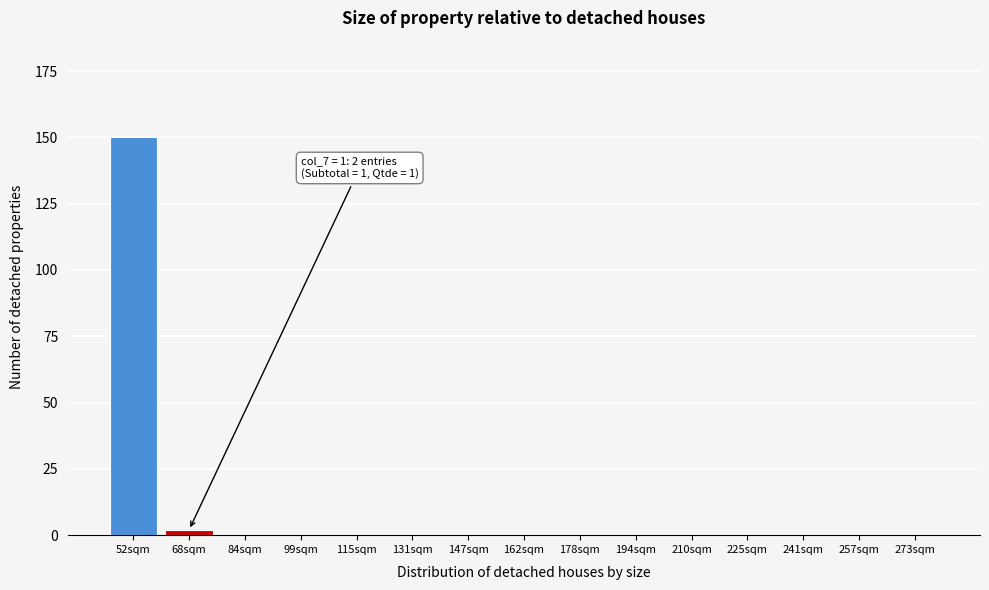

Reading right to left, what are all the values shown in this chart?

273sqm=0	257sqm=0	241sqm=0	225sqm=0	210sqm=0	194sqm=0	178sqm=0	162sqm=0	147sqm=0	131sqm=0	115sqm=0	99sqm=0	84sqm=0	68sqm=2	52sqm=150